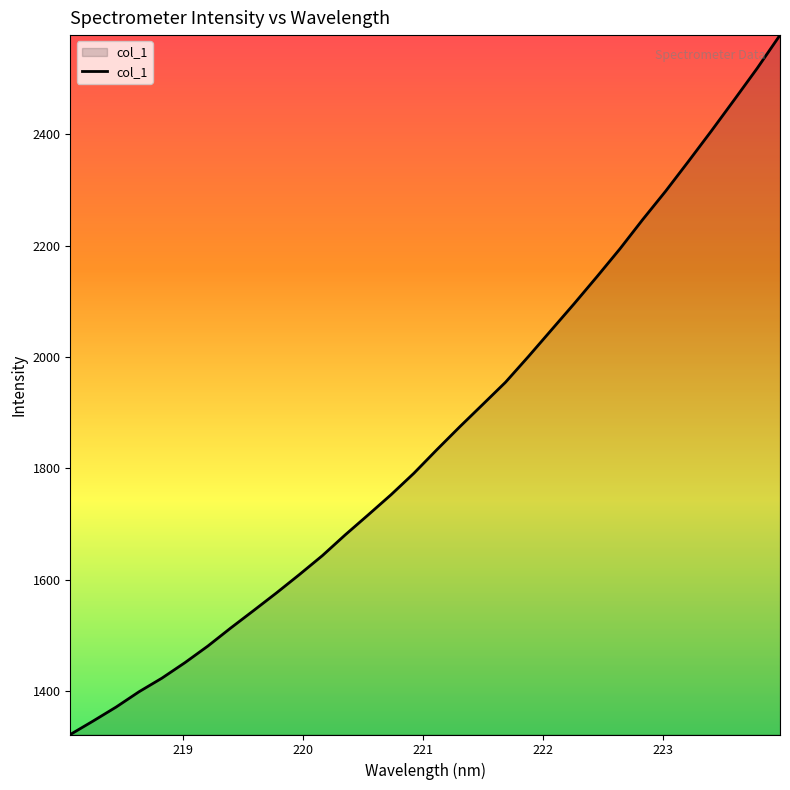

What is the difference between the maximum and minimum values?

1255.5